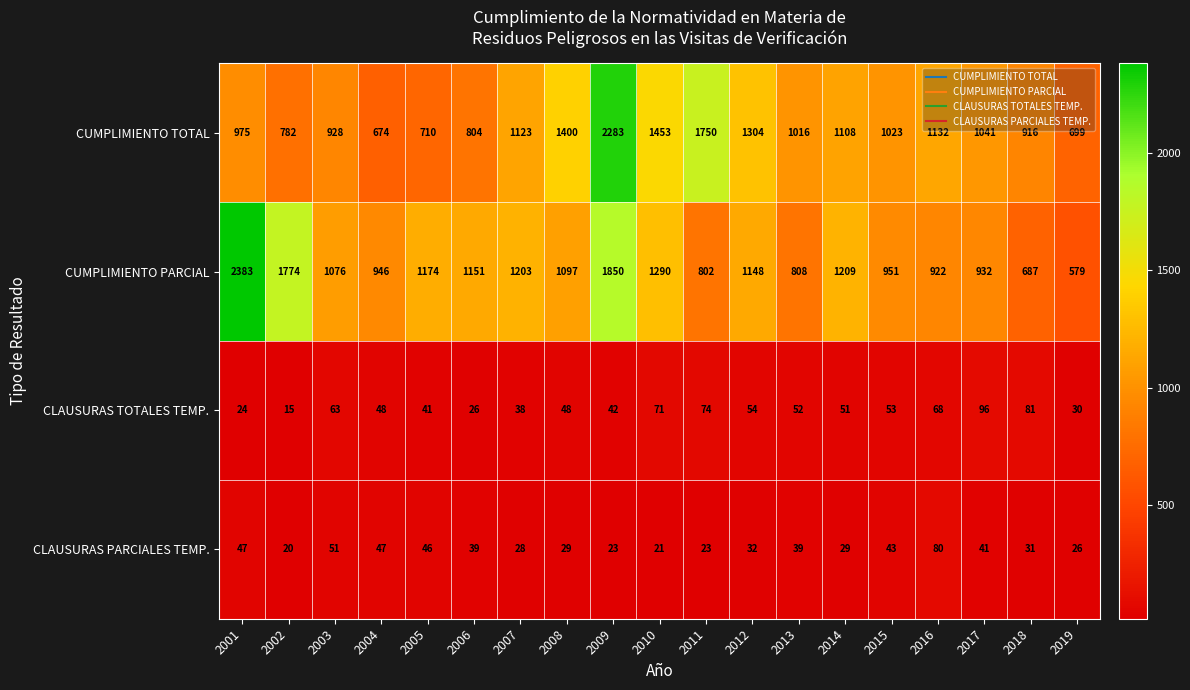

Which series has the widest spread of values?

CUMPLIMIENTO PARCIAL